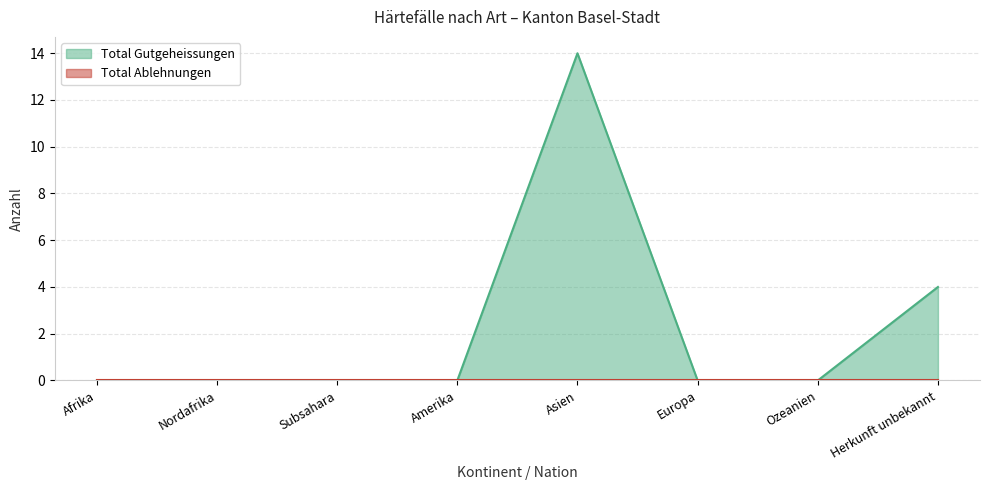

What is the sum of the values at Nordafrika and Asien?

14